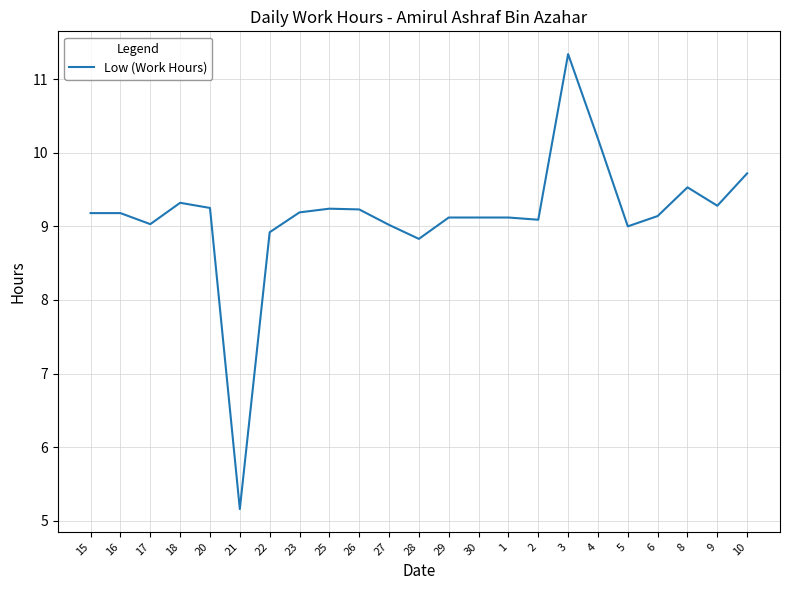

What is the change in value from 29 to 9?

+0.2